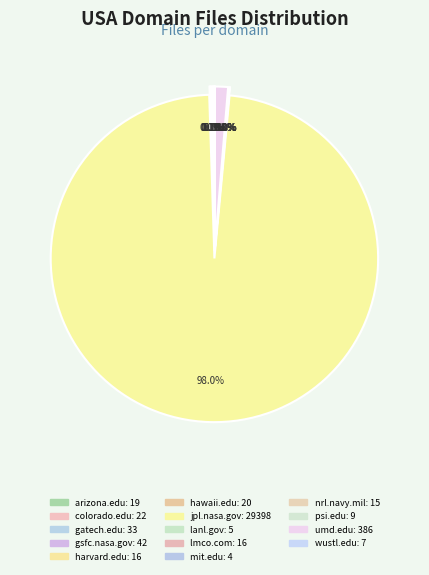

Rank the categories by value from highest to lowest.

jpl.nasa.gov, umd.edu, gsfc.nasa.gov, gatech.edu, colorado.edu, hawaii.edu, arizona.edu, harvard.edu, lmco.com, nrl.navy.mil, psi.edu, wustl.edu, lanl.gov, mit.edu